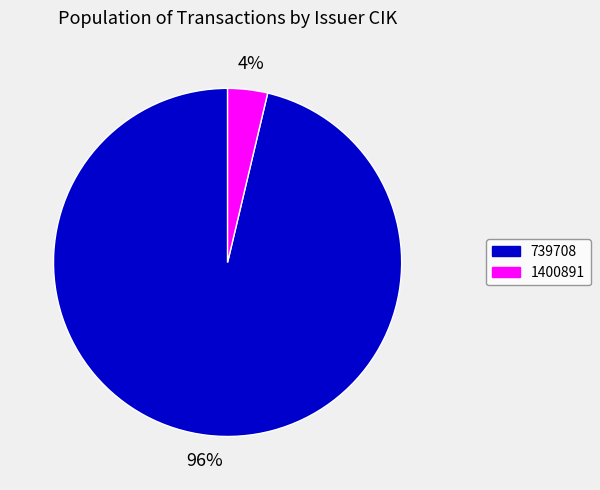

Between 739708 and 1400891, which is larger?

739708